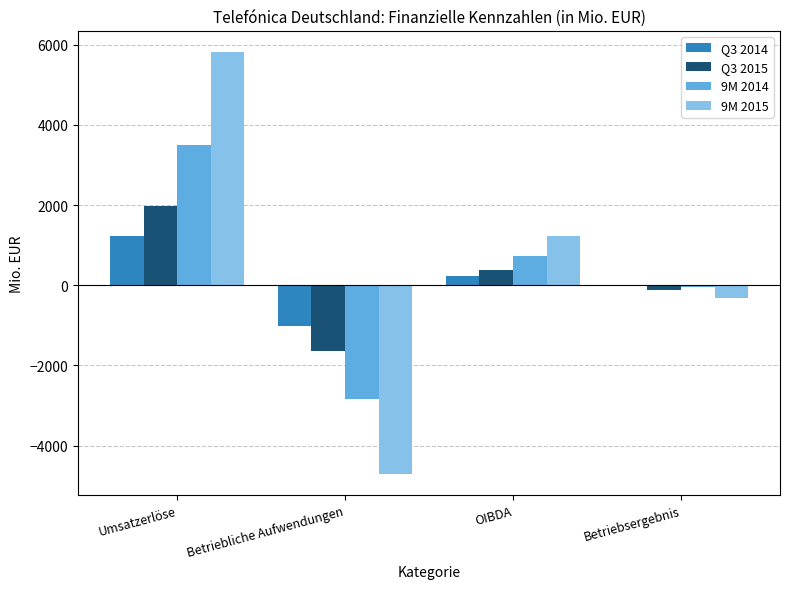

How many positive values does the 9M 2015 series have?

2